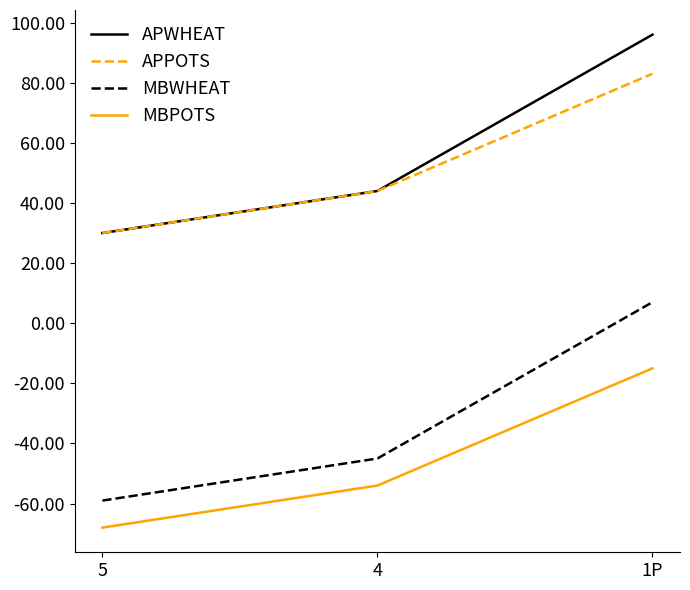

Rank the categories by APPOTS value from lowest to highest.

5, 4, 1P